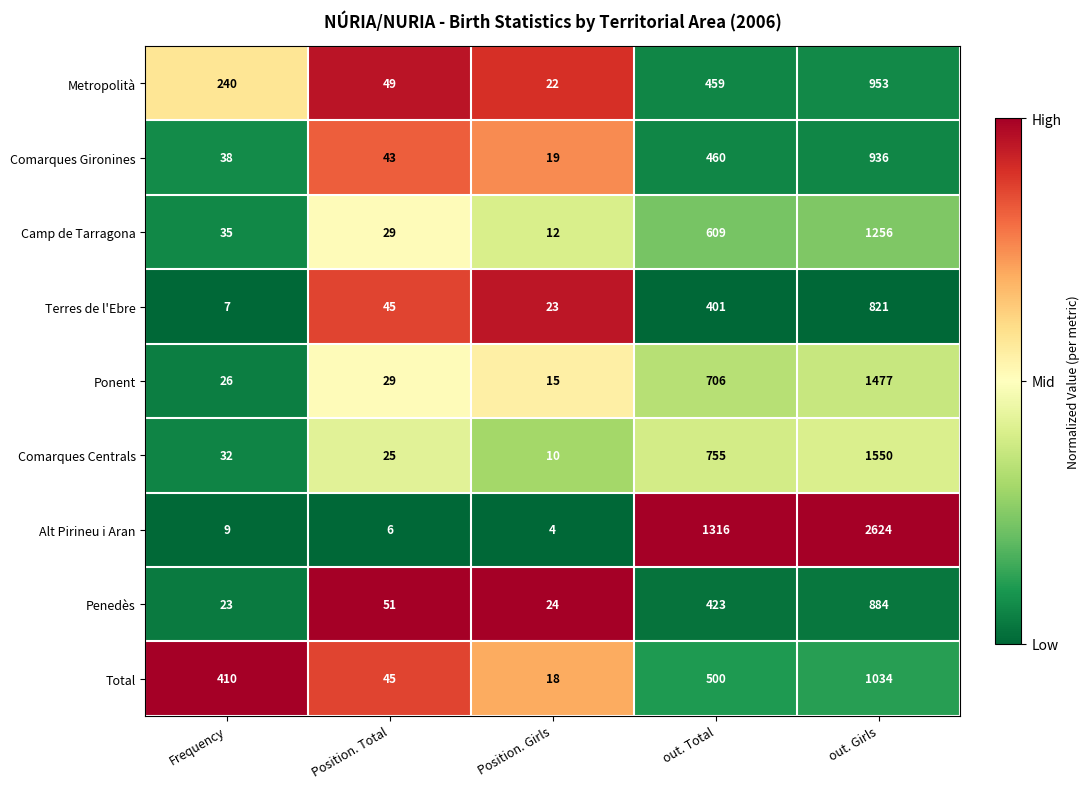

Which series changed the most between Position. Girls and out. Total?

Alt Pirineu i Aran